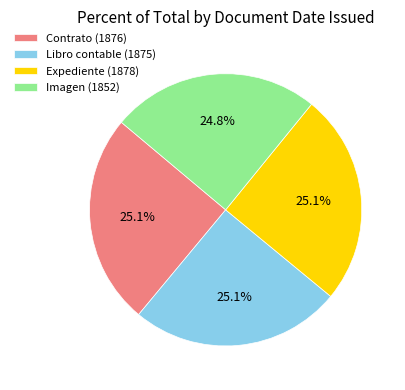

To the nearest percent, what portion does Contrato (1876) represent?

25%